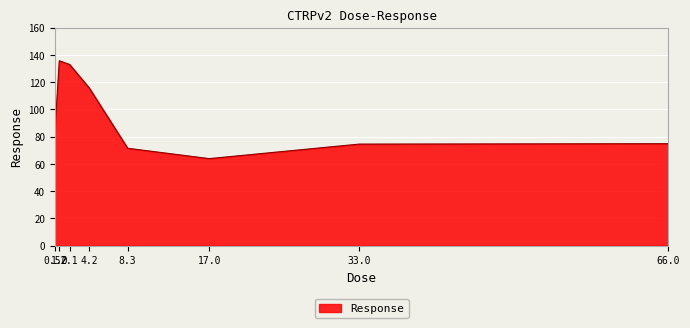

What is the minimum value shown in the chart?

63.9